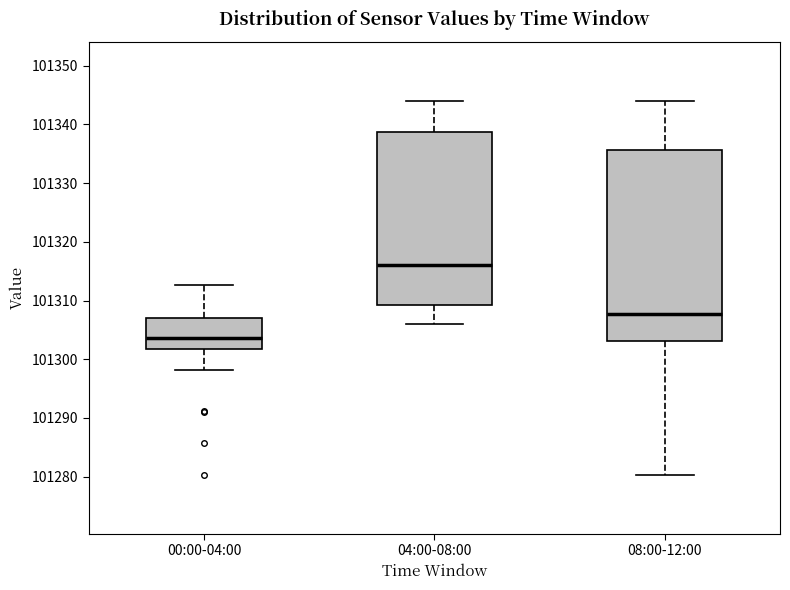

Where does the upper whisker of the box for 00:00-04:00 end on the y-axis? The values are not printed on the chart, so give them approximately, as read against the axis.

101313